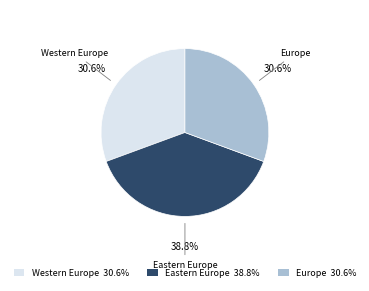

To the nearest percent, what is the difference between the largest and smallest slice percentages?

8%